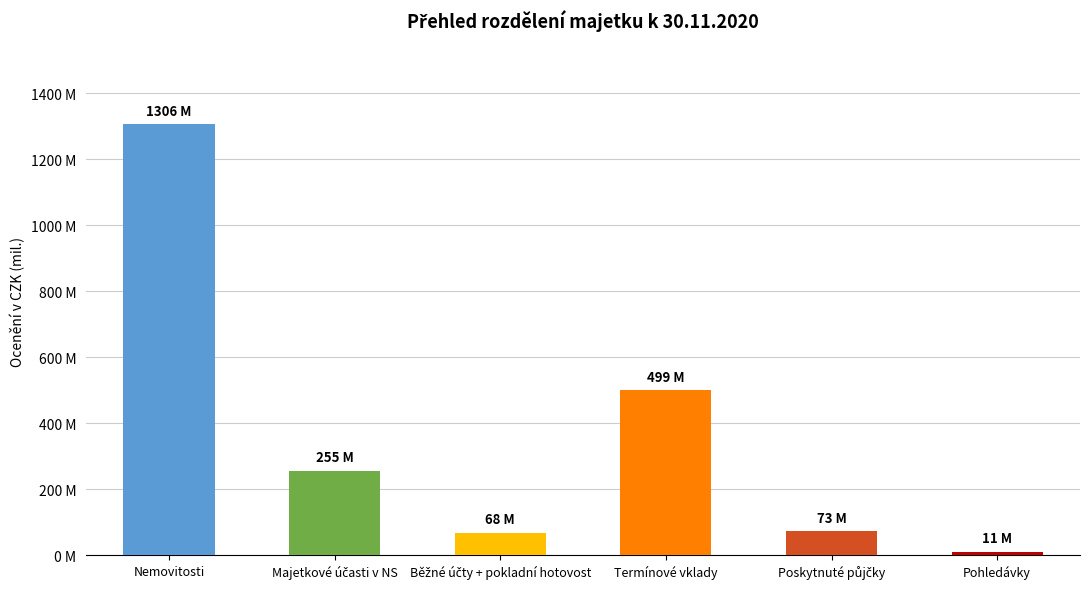

Rank the categories by value from lowest to highest.

Pohledávky, Běžné účty + pokladní hotovost, Poskytnuté půjčky, Majetkové účasti v NS, Termínové vklady, Nemovitosti